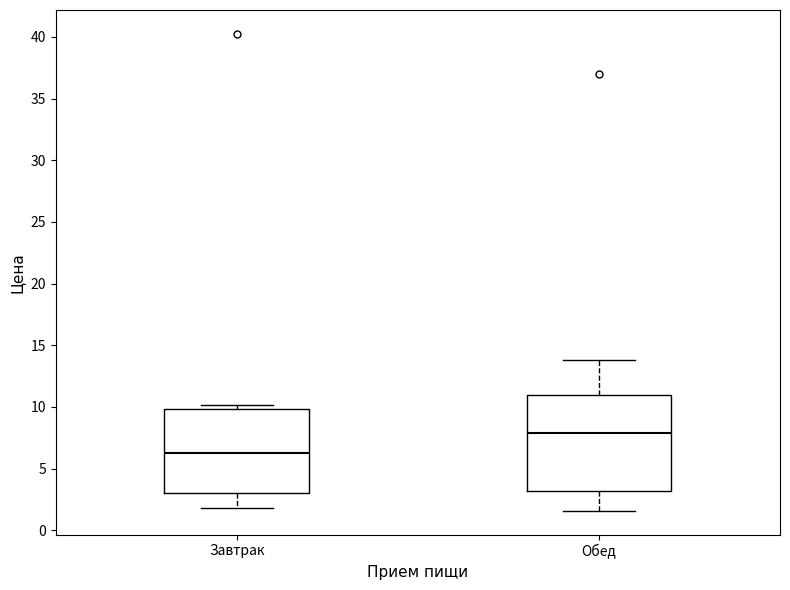

Reading left to right, transcribe this box plot: for each box, give where its median line is, the range the box spans, and where its two whiskers end, as read against the y-axis. The values are not printed on the chart, so give them approximately, as read against the axis.

Завтрак: median 6.0, box 3.0 to 10.0, whiskers 2.0 to 10.0 (just above the box's upper edge)
Обед: median 8.0, box 3.0 to 11.0, whiskers 1.5 to 14.0